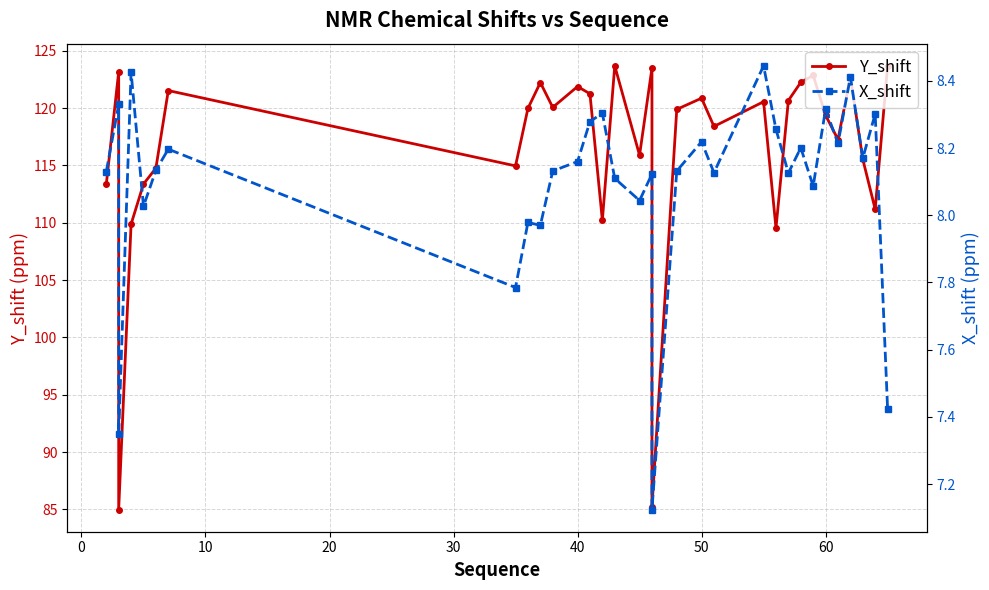

What is the greatest value displayed?

123.7